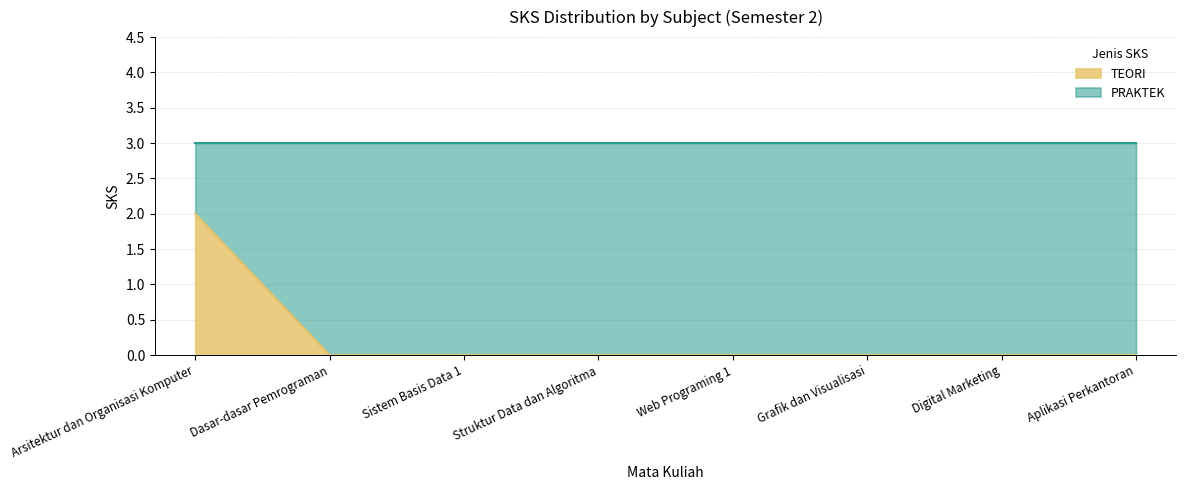

The value at Digital Marketing is 0. True or false?

True